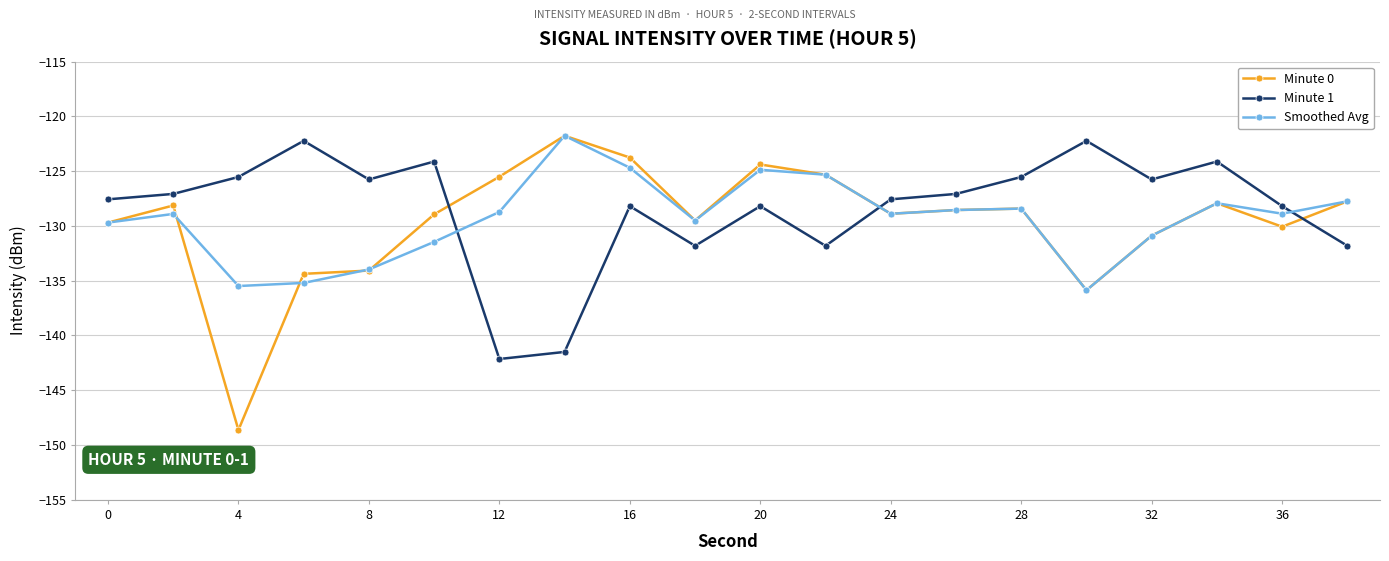

Which series has the largest range (max minus min)?

Minute 0